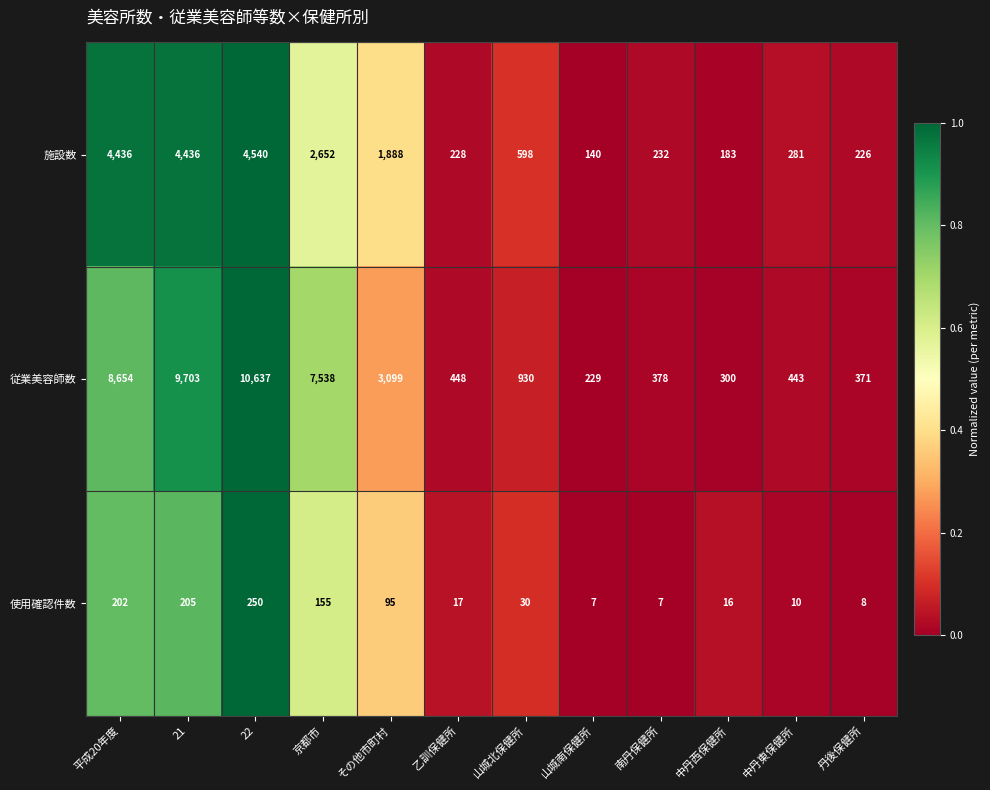

The value of 使用確認件数 at 山城南保健所 is 10. True or false?

False